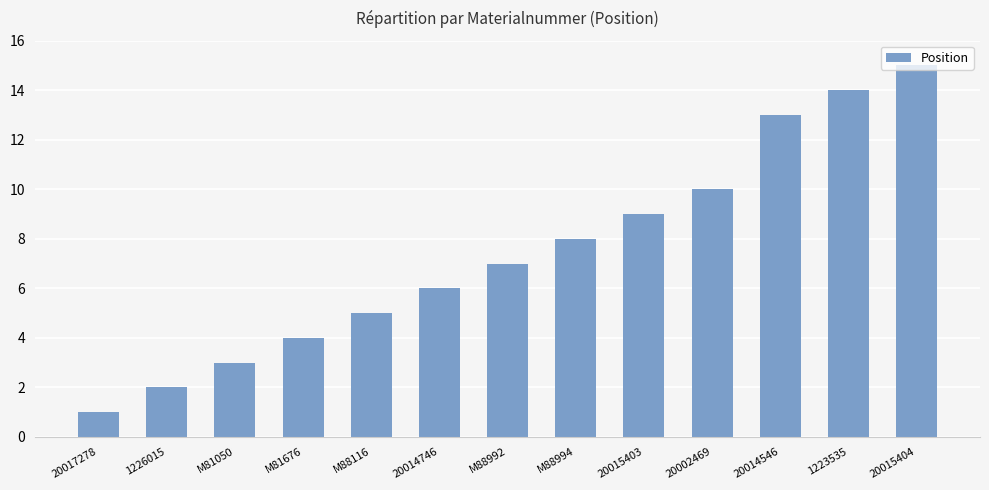

Rank the categories by value from highest to lowest.

20015404, 1223535, 20014546, 20002469, 20015403, M88994, M88992, 20014746, M88116, M81676, M81050, 1226015, 20017278